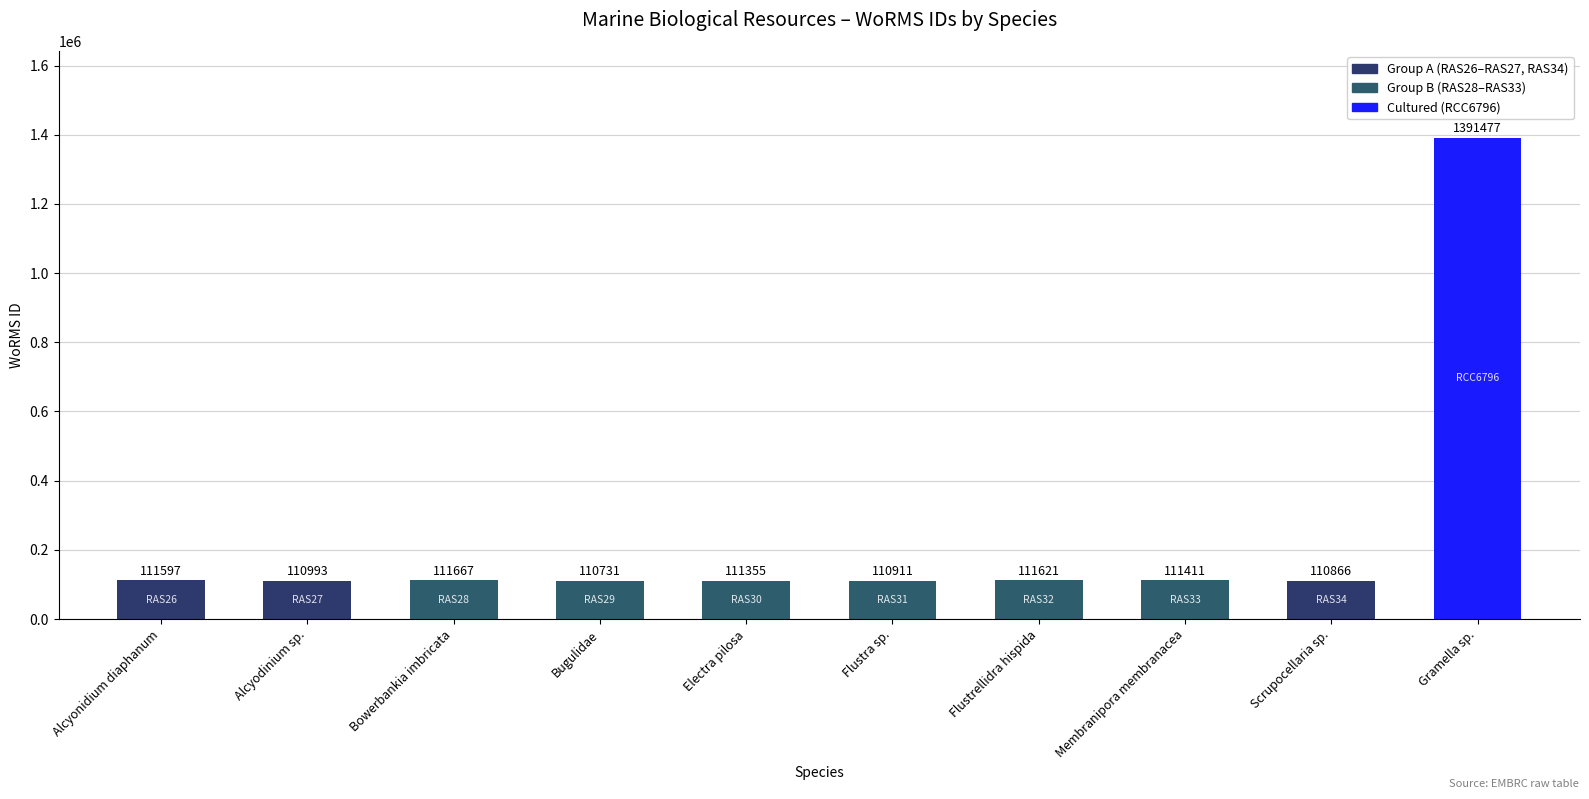

Which category has the lowest value across all series?

Bugulidae